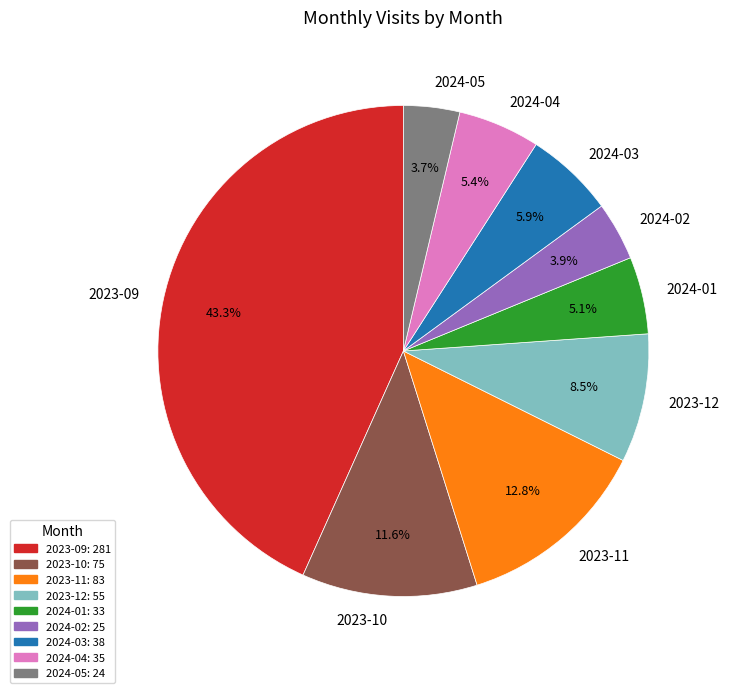

Combined, do 2024-04 and 2023-12 account for over 50%?

No